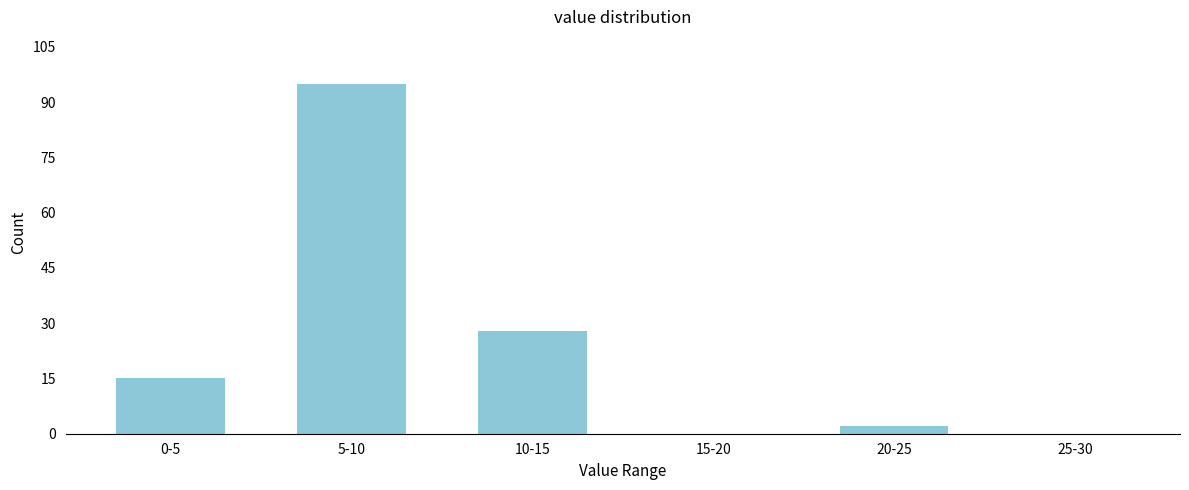

Reading left to right, extract all data points from this chart.

0-5=15	5-10=95	10-15=28	15-20=0	20-25=2	25-30=0